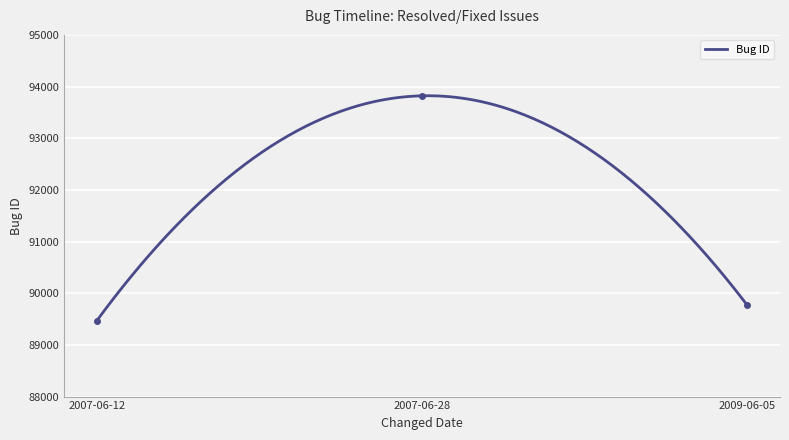

Reading left to right, list all the values displayed in this chart.

2007-06-12=89469	2007-06-28=93821	2009-06-05=89772